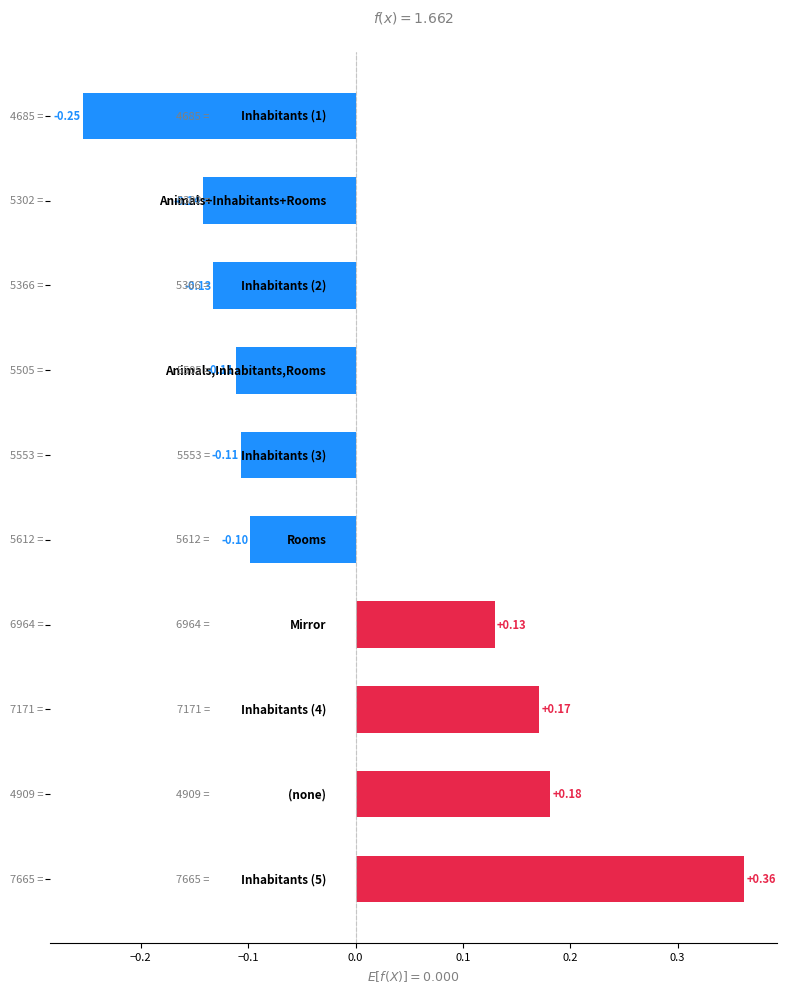

What is the difference between the maximum and minimum values?

0.6